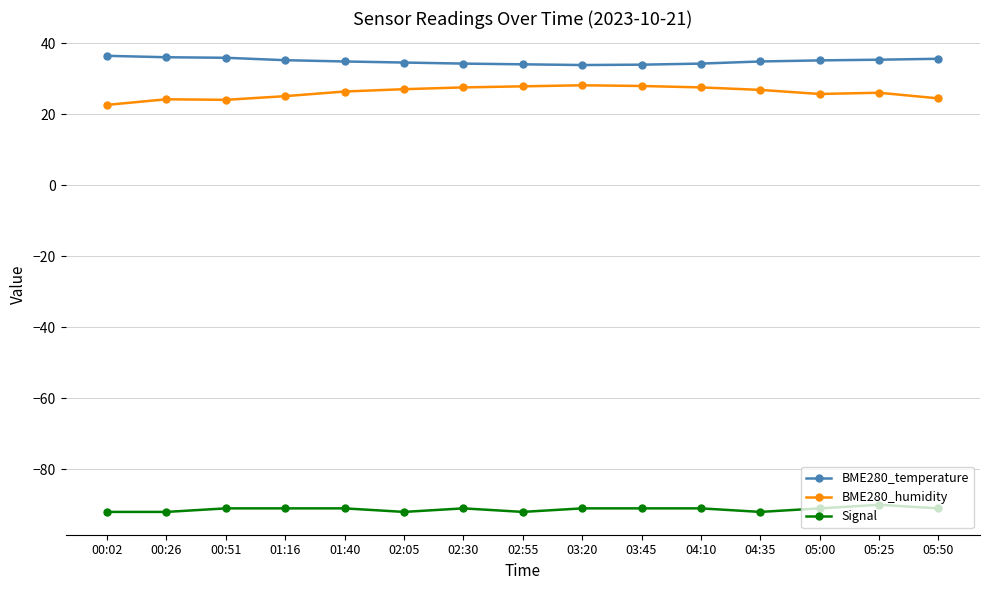

Which series has the widest spread of values?

BME280_humidity